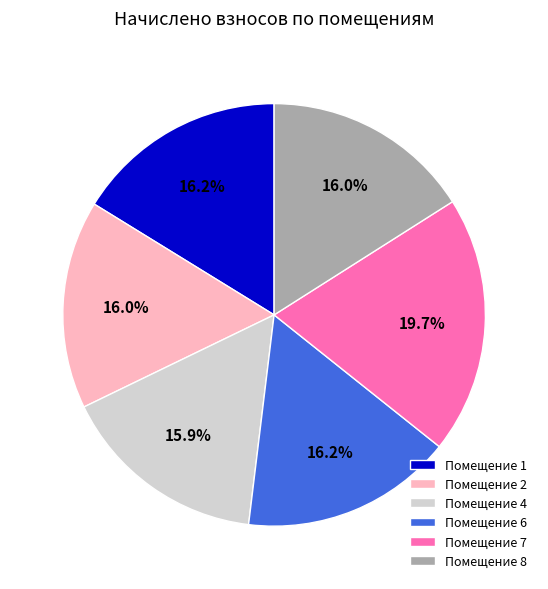

What is the largest slice in the pie chart?

Помещение 7